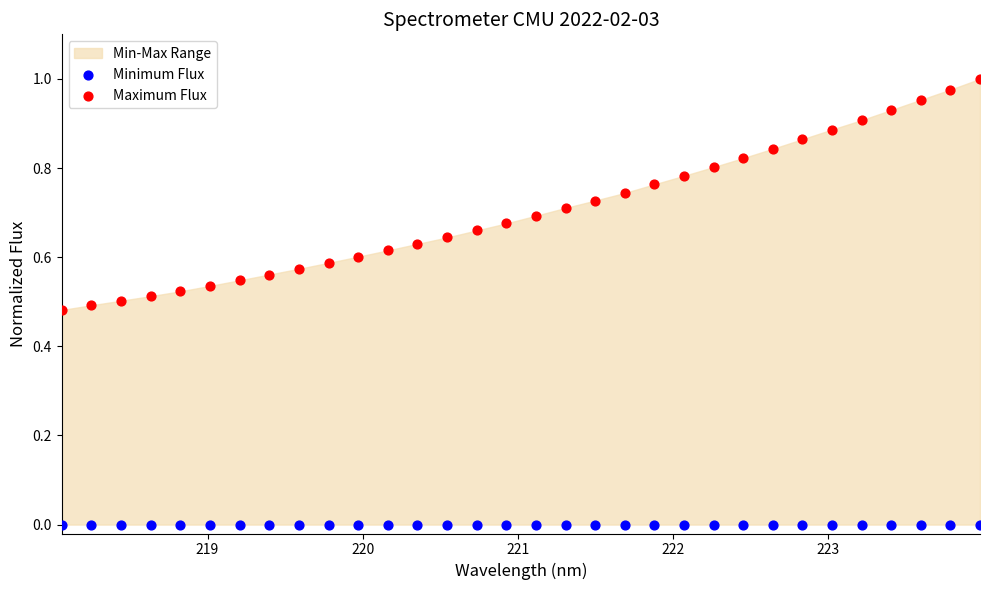

Which series contains the lowest Y value?

Minimum Flux